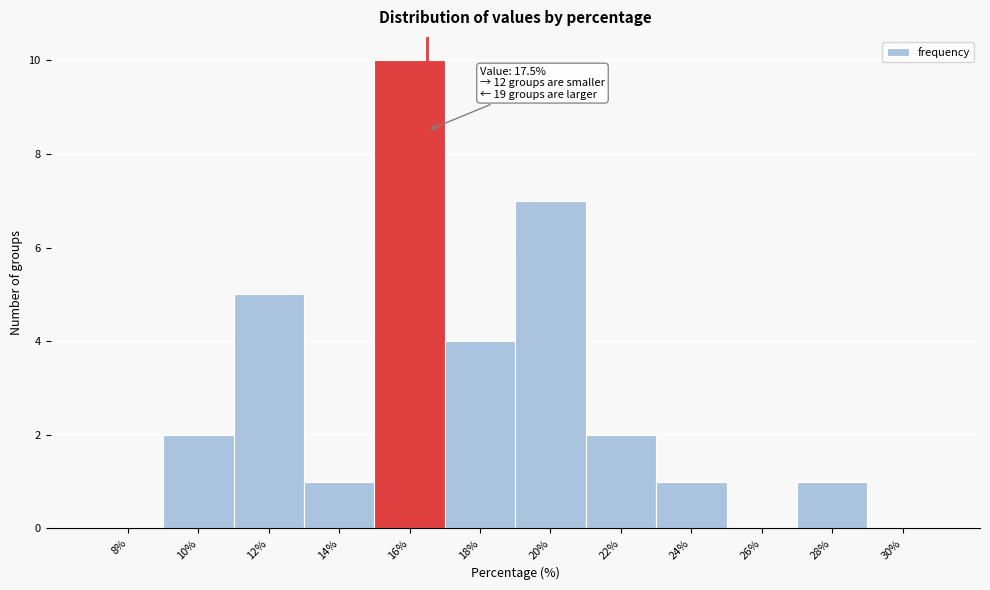

Reading left to right, extract all data points from this chart.

8%=0	10%=2	12%=5	14%=1	16%=10	18%=4	20%=7	22%=2	24%=1	26%=0	28%=1	30%=0